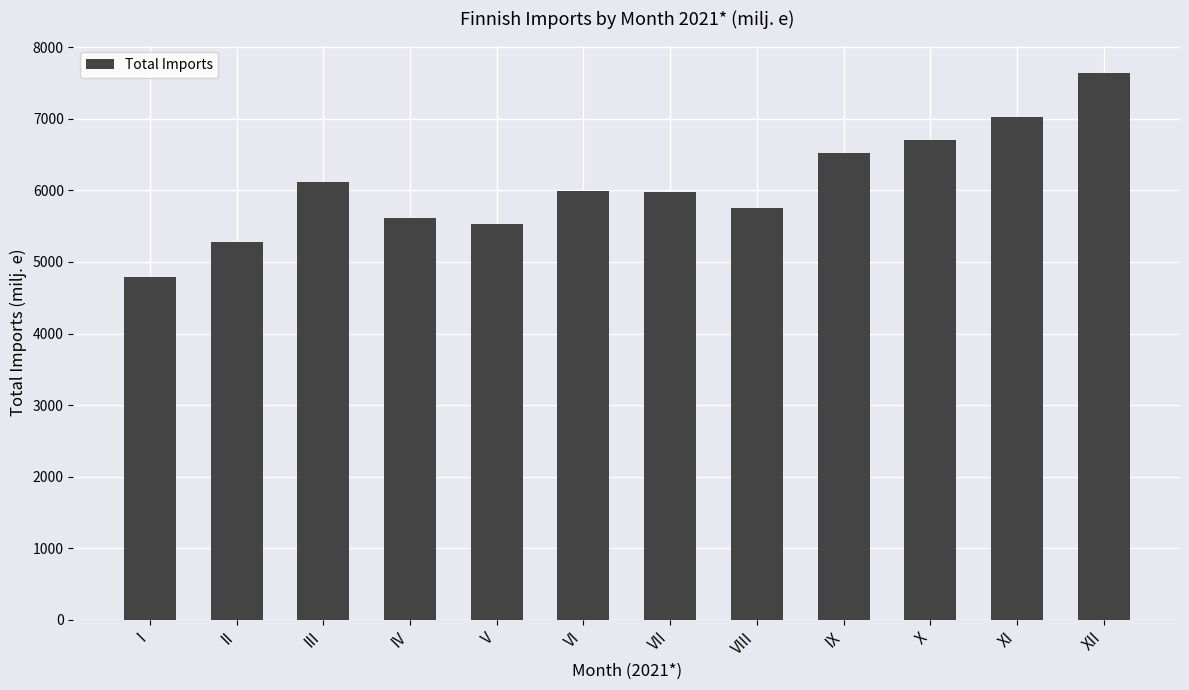

What value does the data have at VI?

5984.6